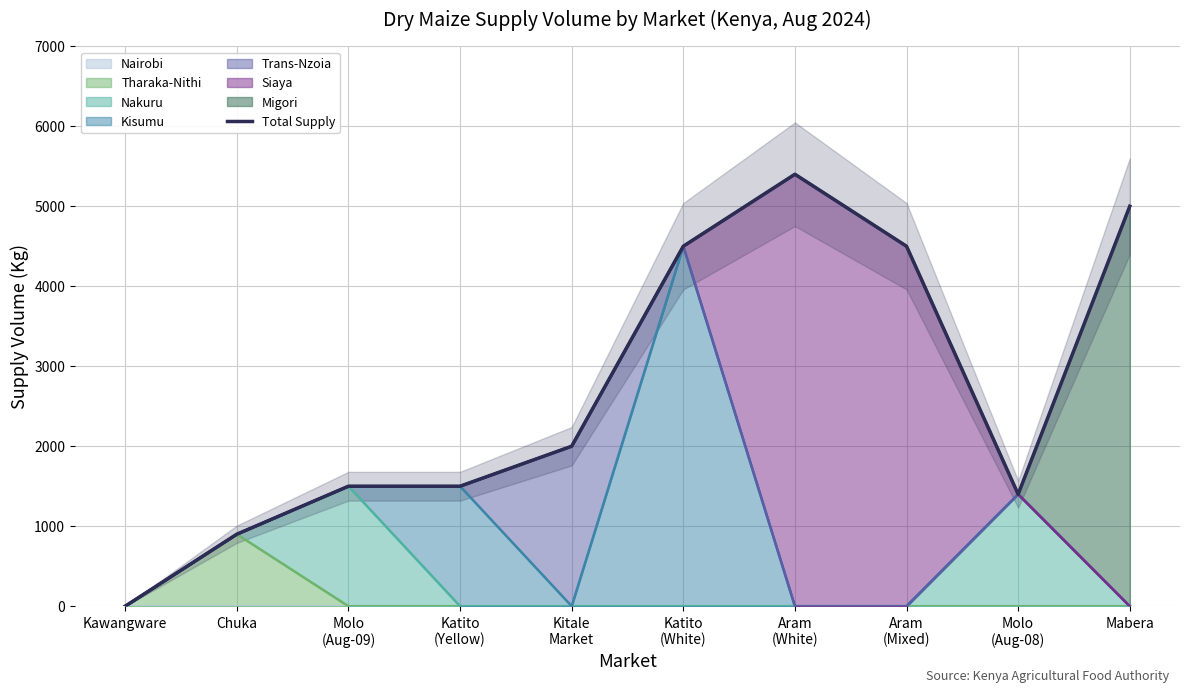

Reading right to left, list all the values displayed in this chart.

Mabera=5000	Molo
(Aug-08)=1400	Aram
(Mixed)=4500	Aram
(White)=5400	Katito
(White)=4500	Kitale
Market=2000	Katito
(Yellow)=1500	Molo
(Aug-09)=1500	Chuka=900	Kawangware=0